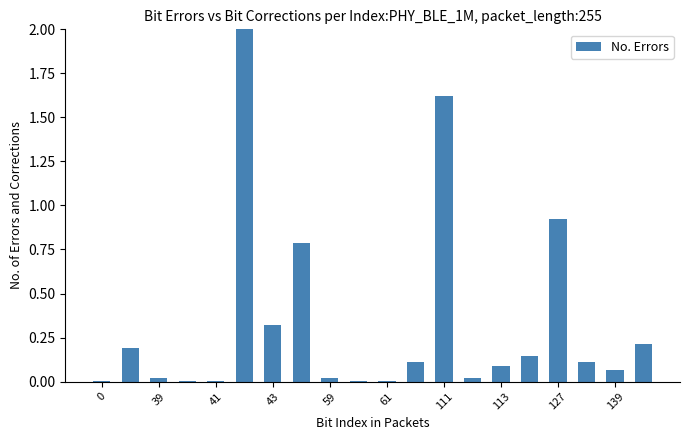

What is the greatest value displayed?

2.0